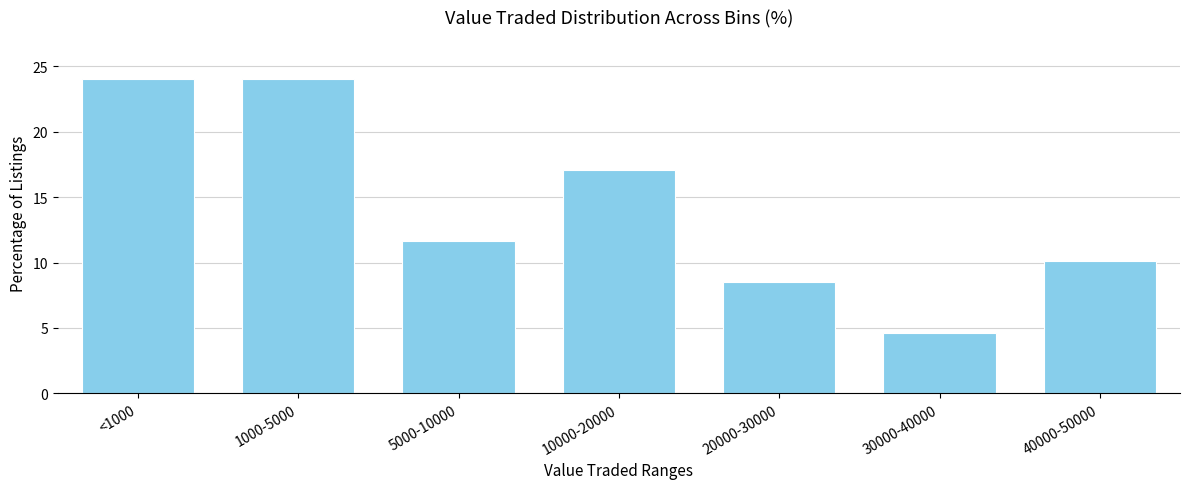

Reading left to right, extract all data points from this chart.

24.0	24.0	11.6	17.1	8.5	4.7	10.1